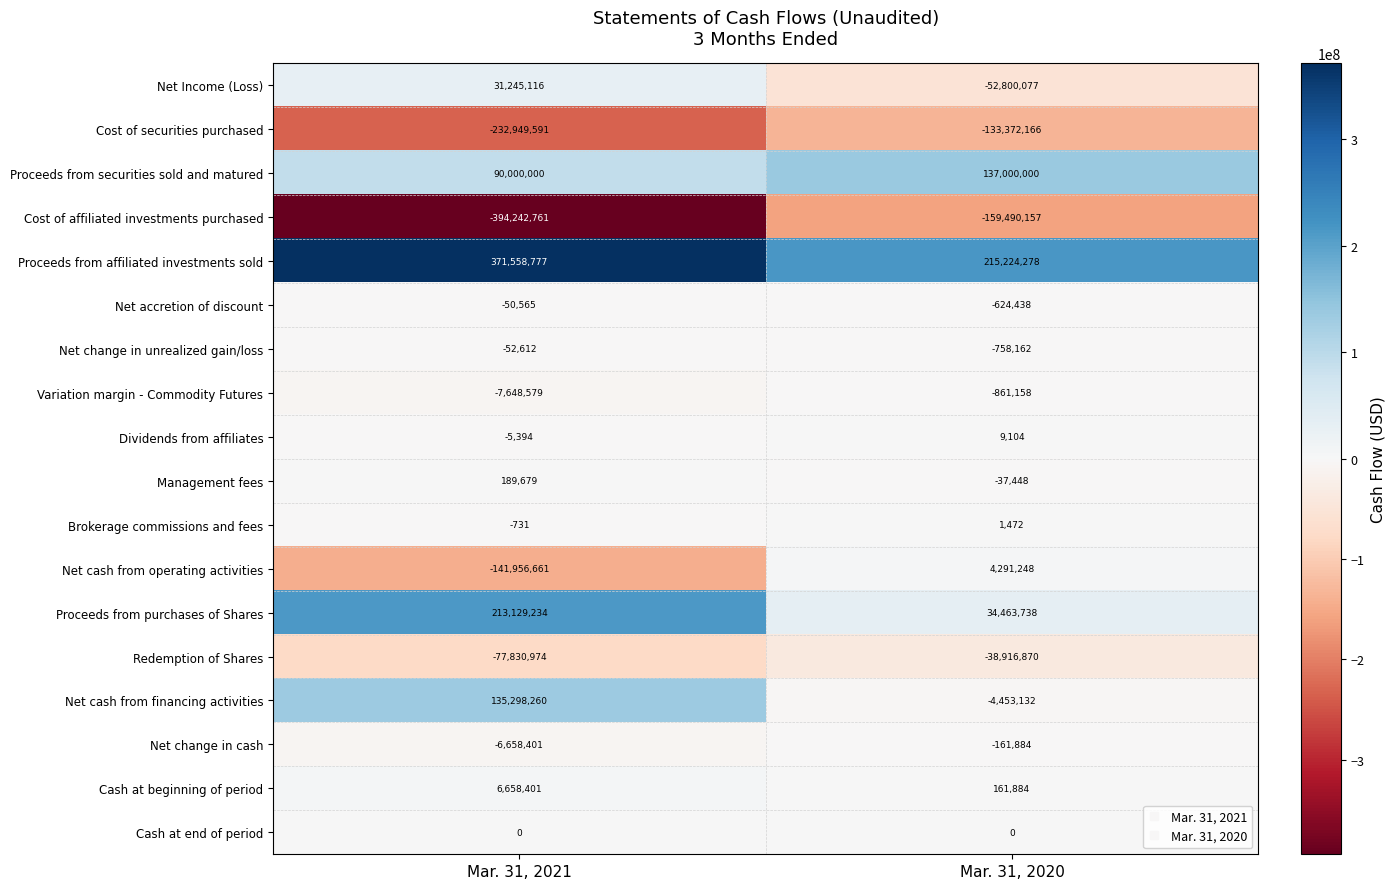

What is the maximum value shown in the chart?

371558777